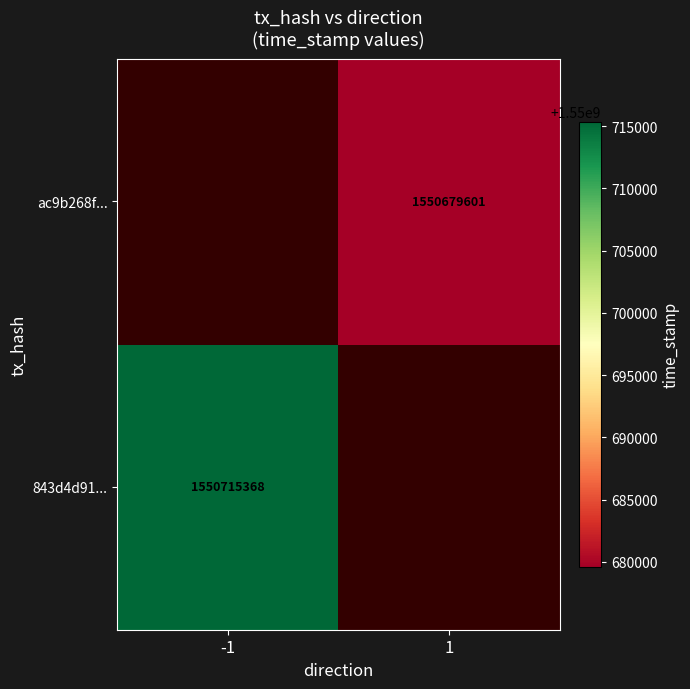

The value of ac9b268f... at 1 is 1550679601. True or false?

True